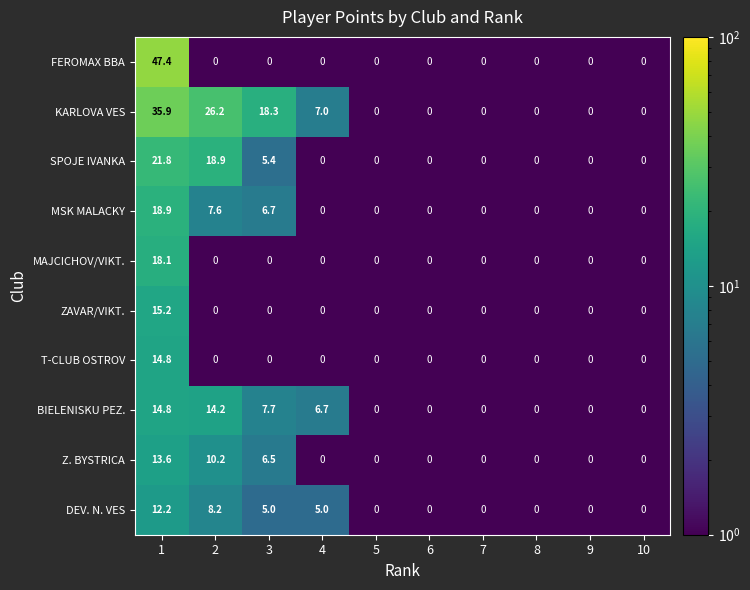

Read the Z. BYSTRICA value at 2.

10.2